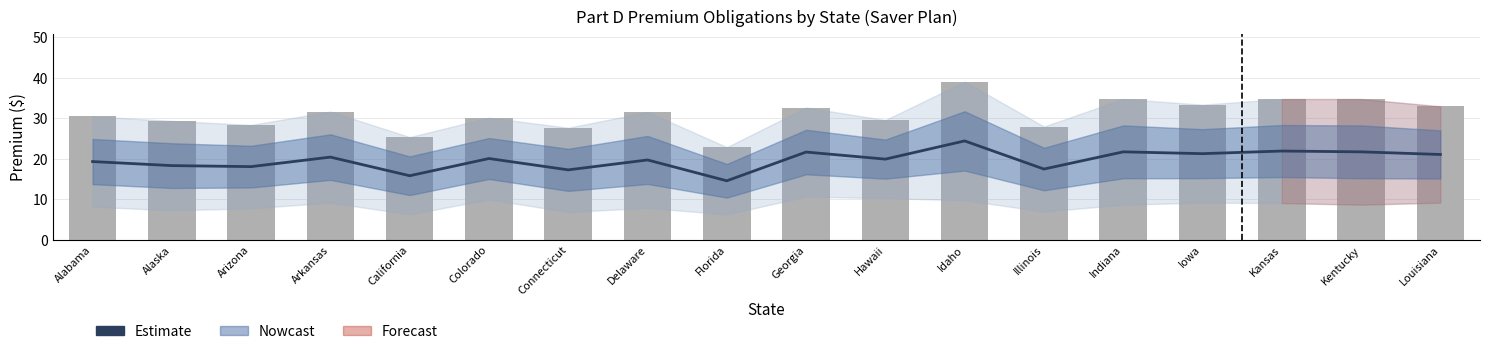

What position from the left is Hawaii?

11